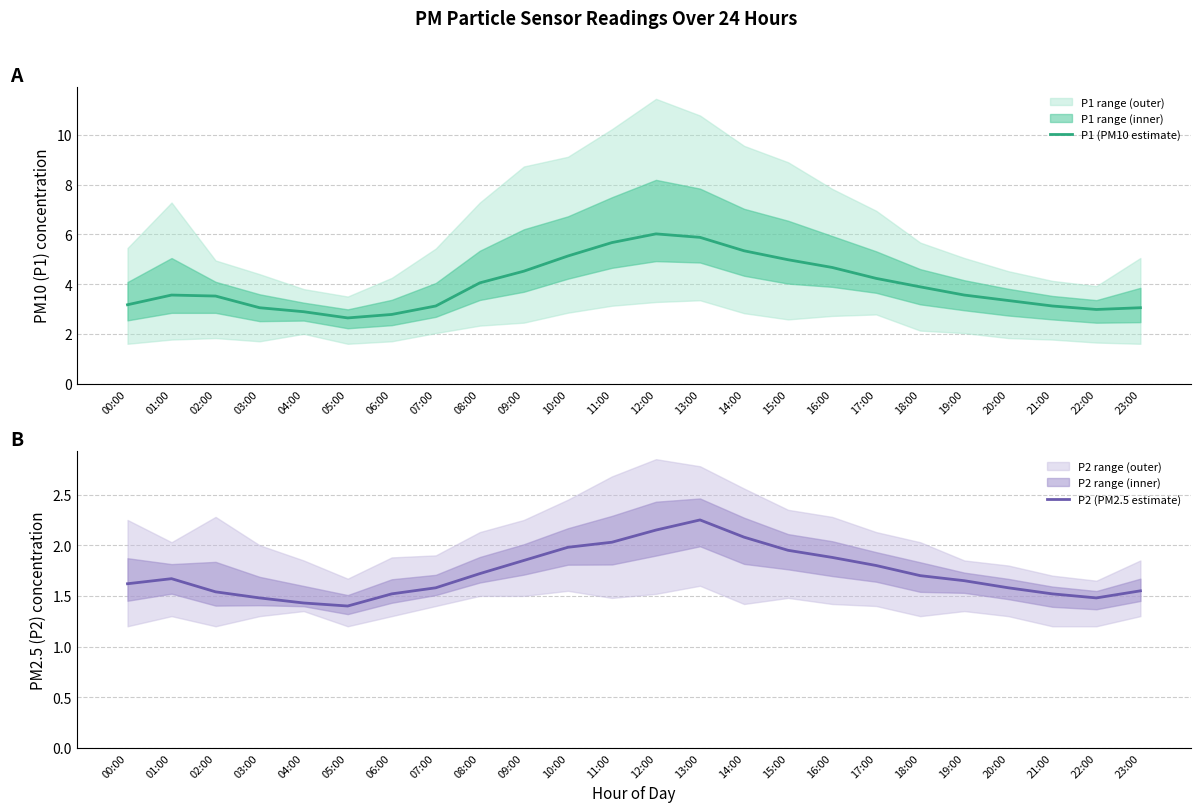

At 04:00, list the series in order from largest to smallest.

P1 (PM10 estimate), P2 (PM2.5 estimate)